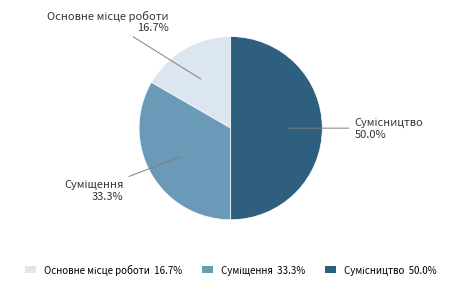

What is the ratio of the value at Основне місце роботи to the value at Суміщення?

0.5